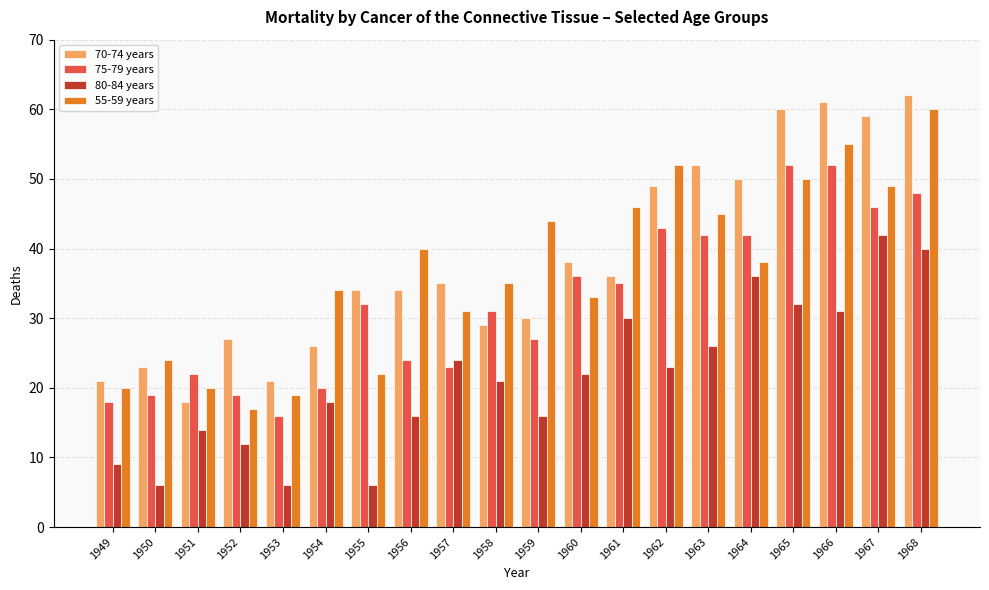

Reading left to right, what are all the values shown in this chart?

70-74 years: 21	23	18	27	21	26	34	34	35	29	30	38	36	49	52	50	60	61	59	62
75-79 years: 18	19	22	19	16	20	32	24	23	31	27	36	35	43	42	42	52	52	46	48
80-84 years: 9	6	14	12	6	18	6	16	24	21	16	22	30	23	26	36	32	31	42	40
55-59 years: 20	24	20	17	19	34	22	40	31	35	44	33	46	52	45	38	50	55	49	60